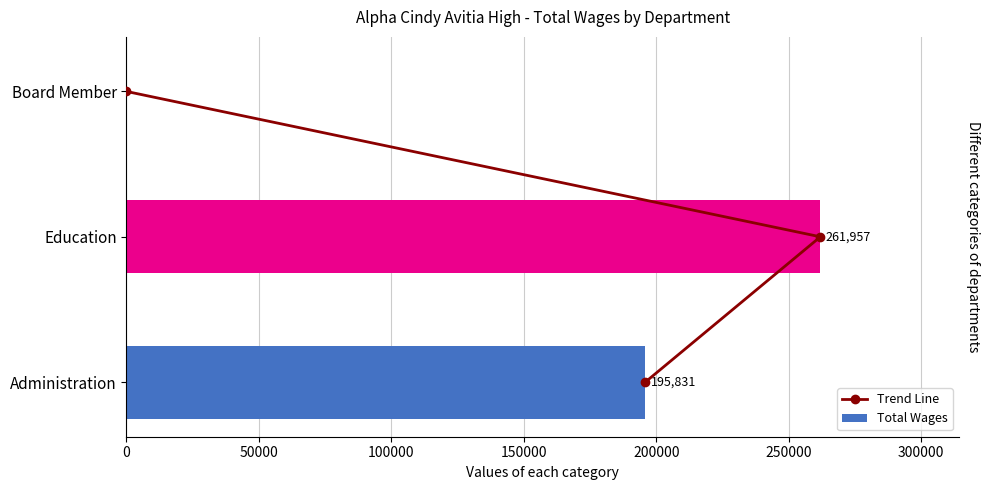

What is the sum of the Total Wages values at Education and Board Member?

261957